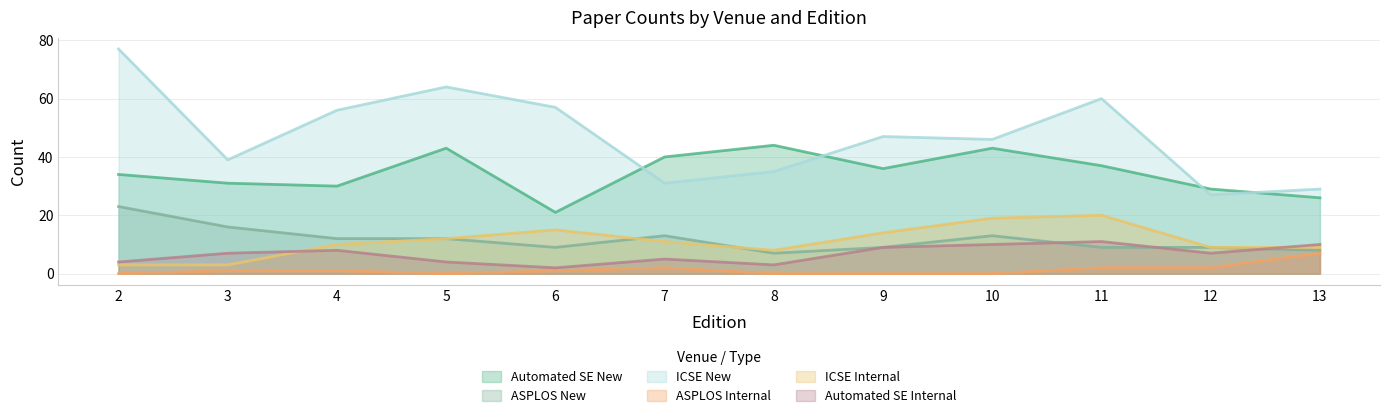

What is the sum of the ICSE New values at 5 and 10?

110